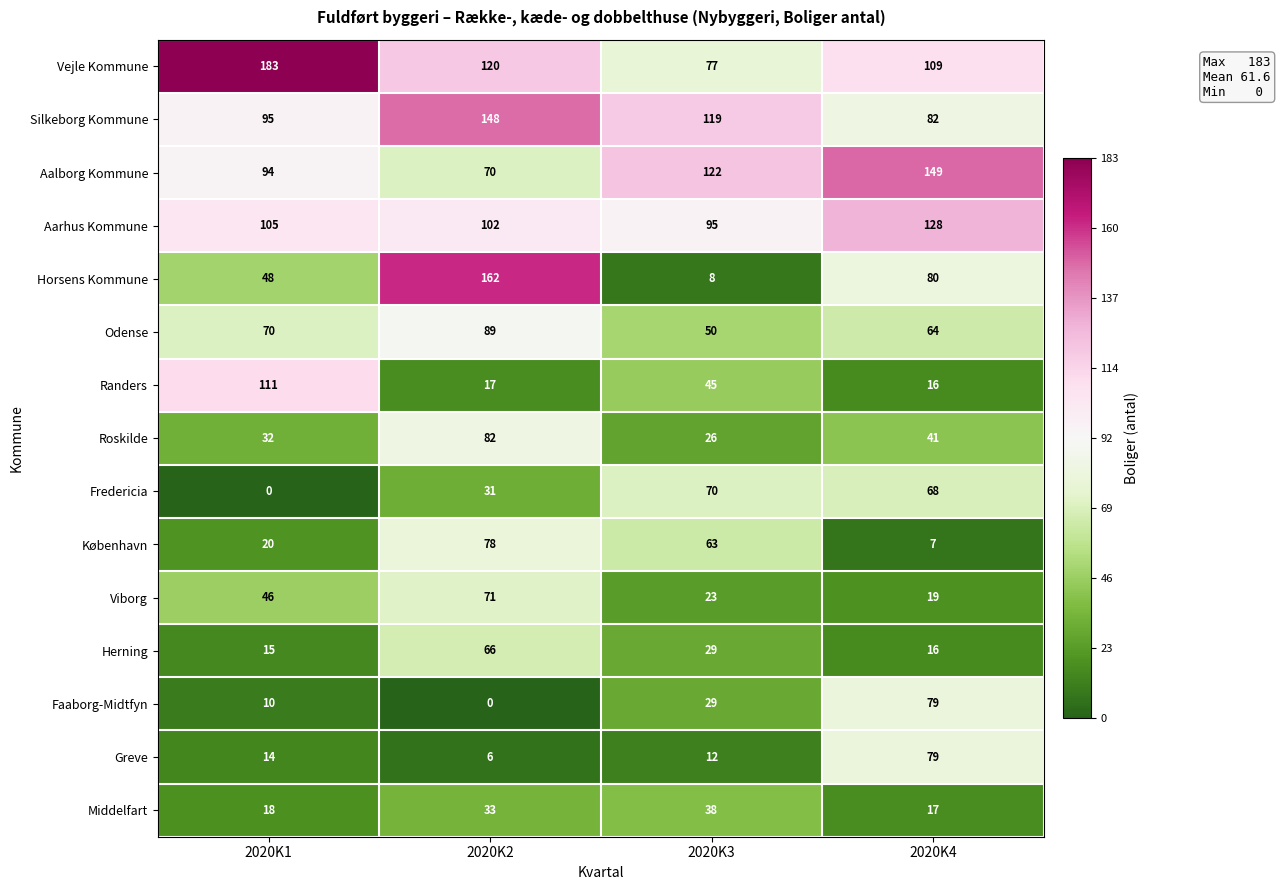

At how many categories does at least one series exceed 70?

4